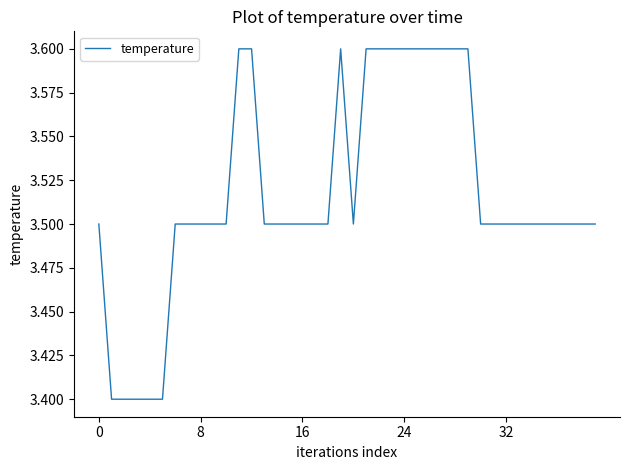

What is the smallest value displayed?

3.4